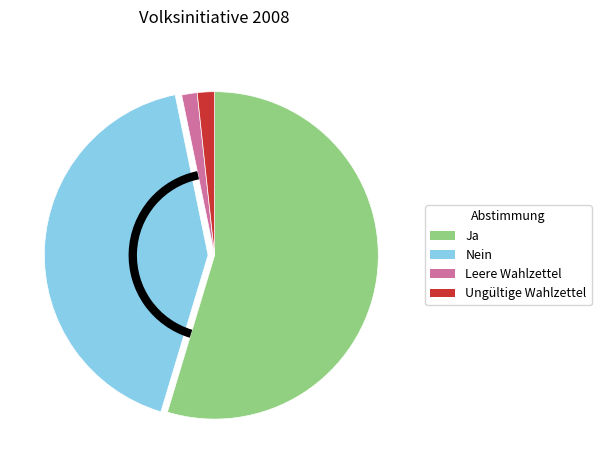

What is the majority slice?

Ja